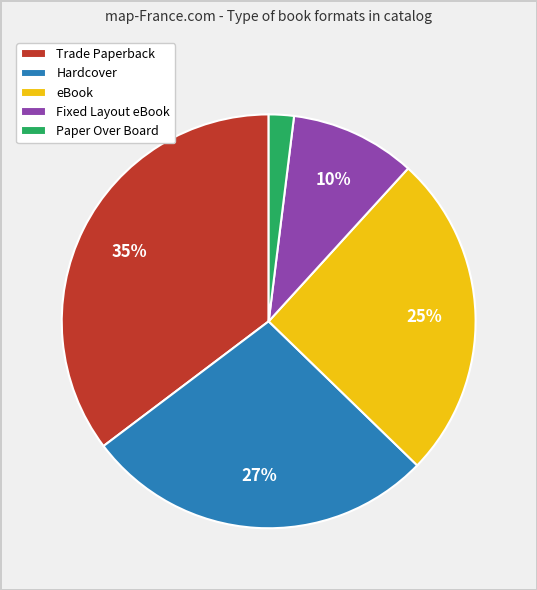

Which has a higher value, Paper Over Board or Fixed Layout eBook?

Fixed Layout eBook